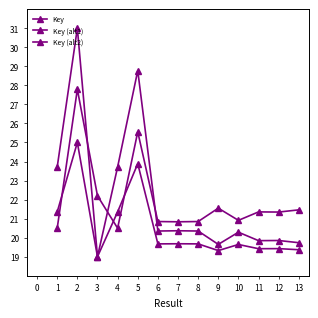

What is the difference between the highest and lowest values at 7?

1.2